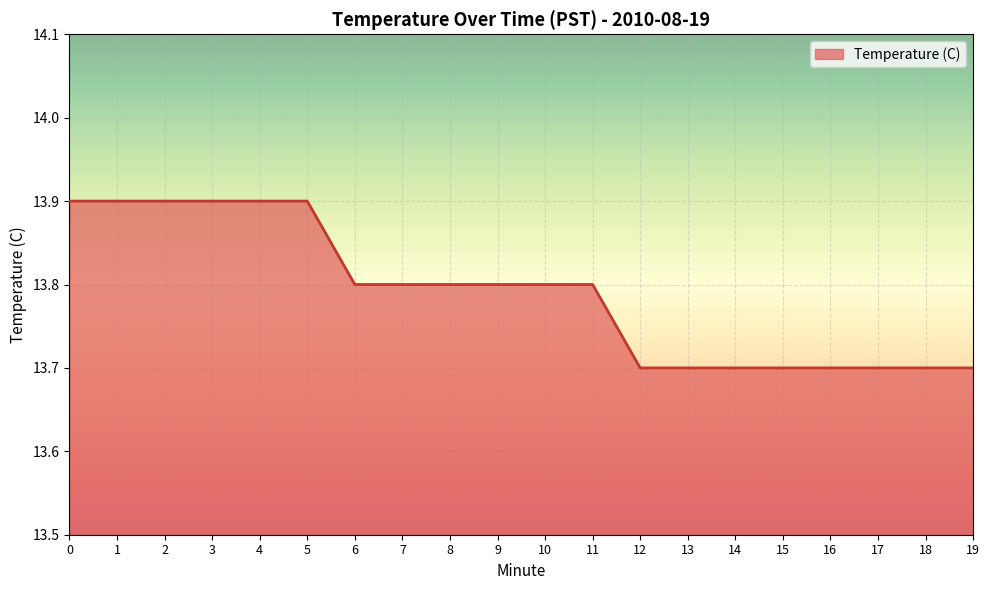

Count the values in the range 13 to 14.

20